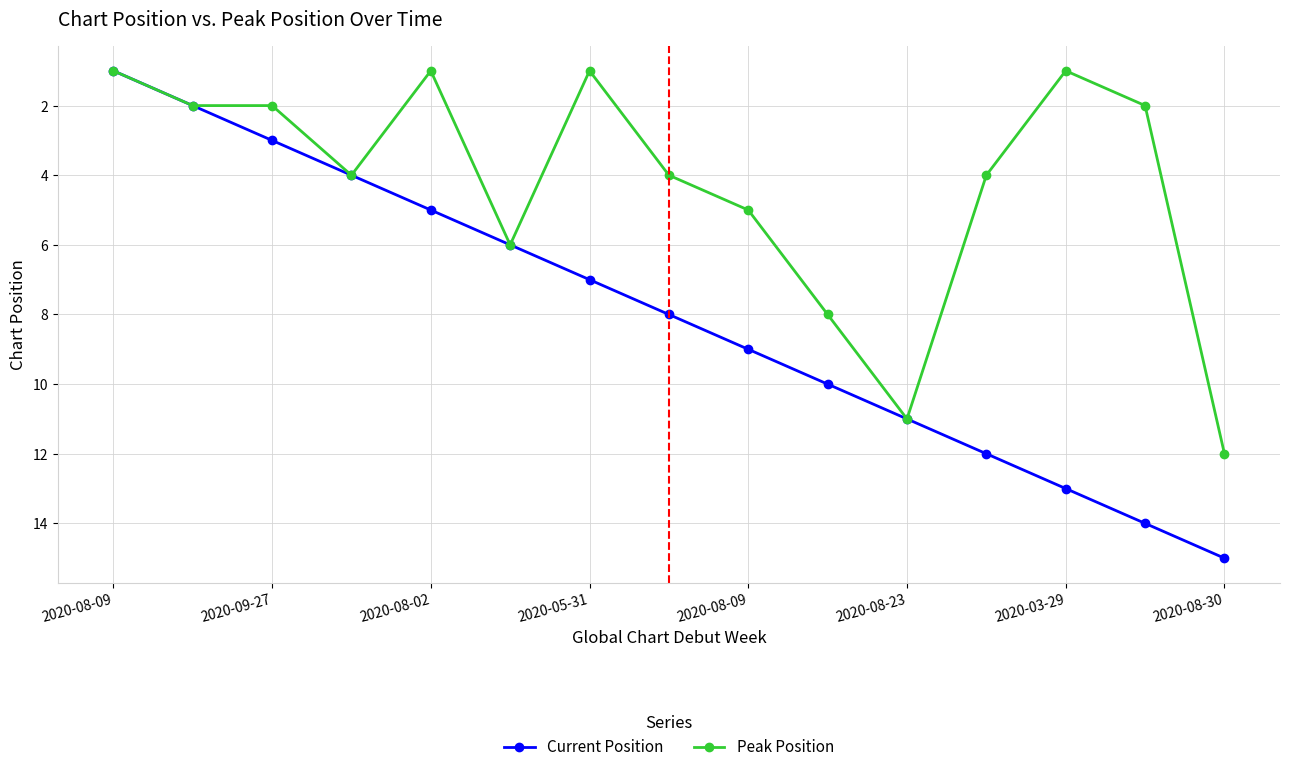

Which series has the largest total across all categories?

Current Position